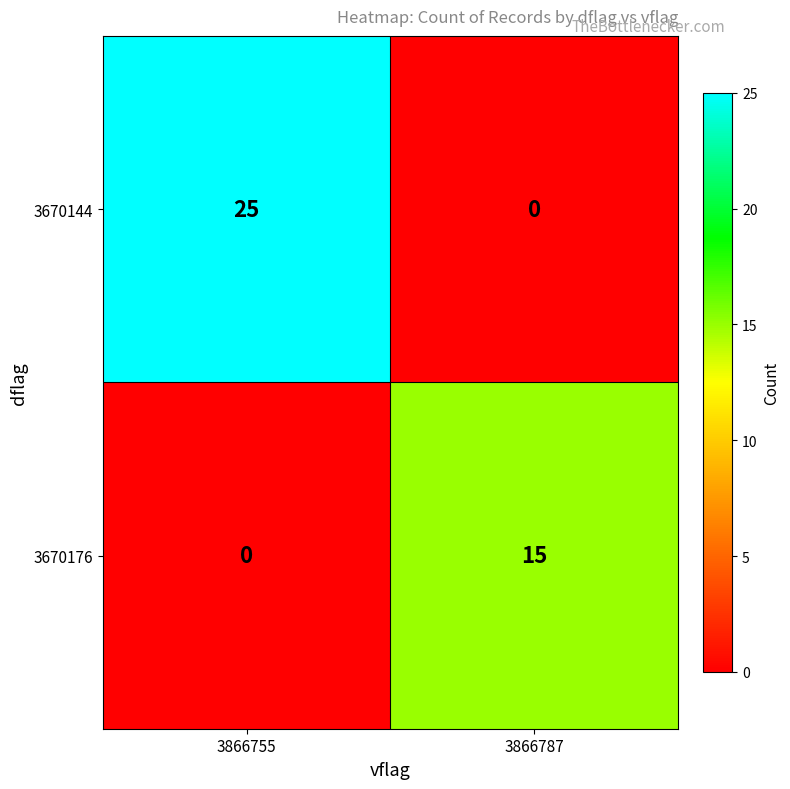

Count the number of categories in the chart.

2